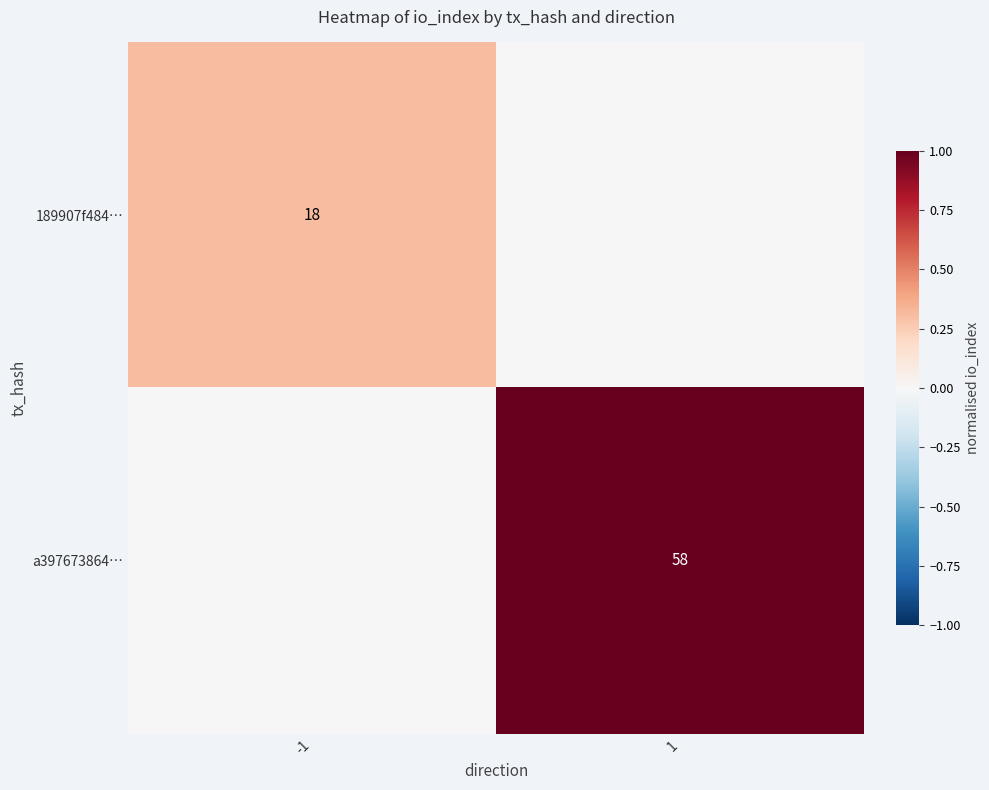

The 189907f484… series shows 0.5 at -1. True or false?

False